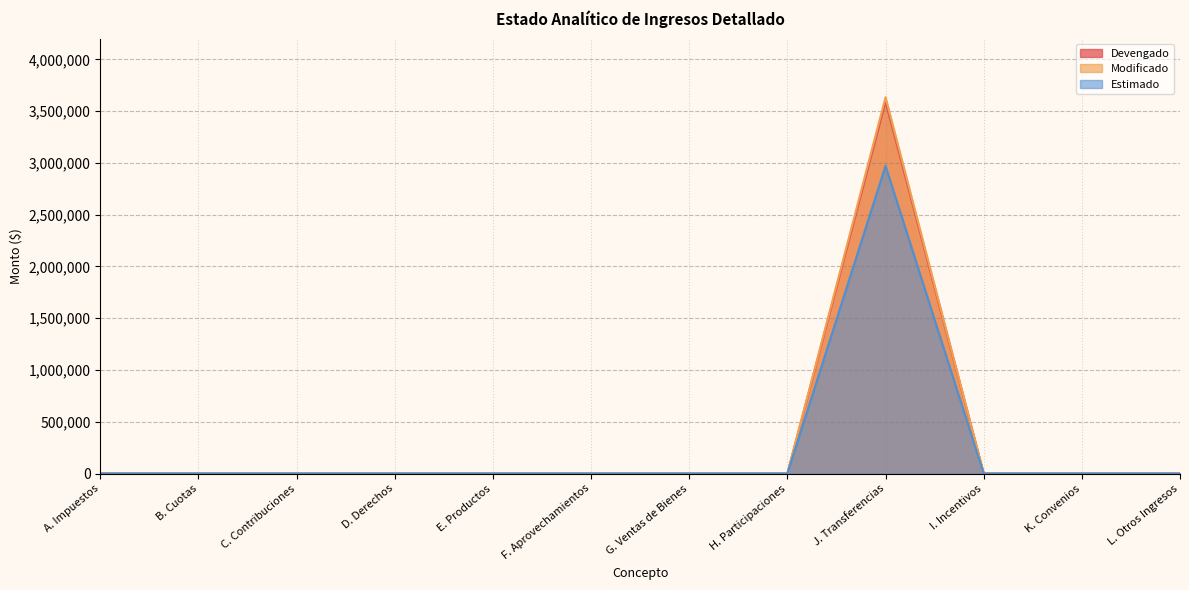

The Devengado series shows 0 at I. Incentivos. True or false?

True